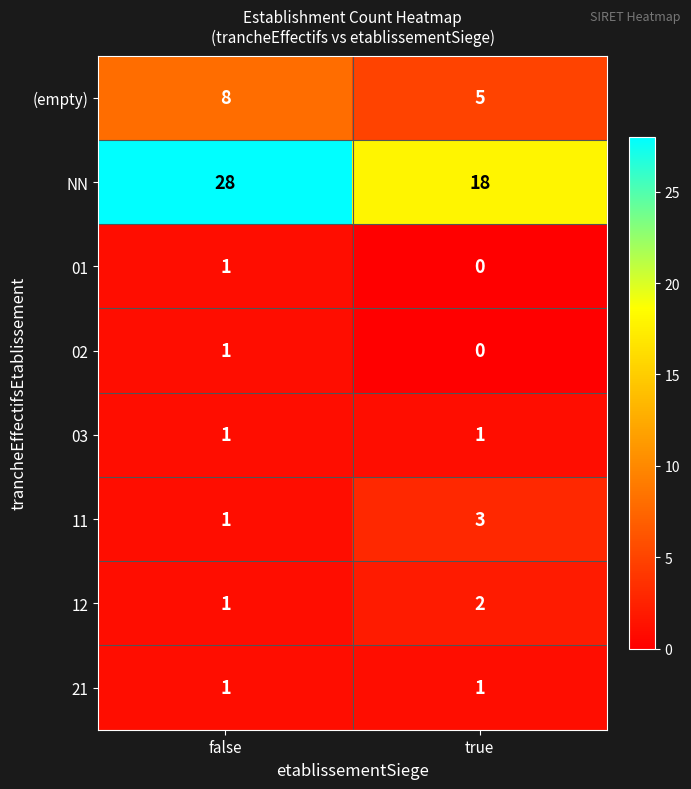

The value of 21 at true is 0. True or false?

False